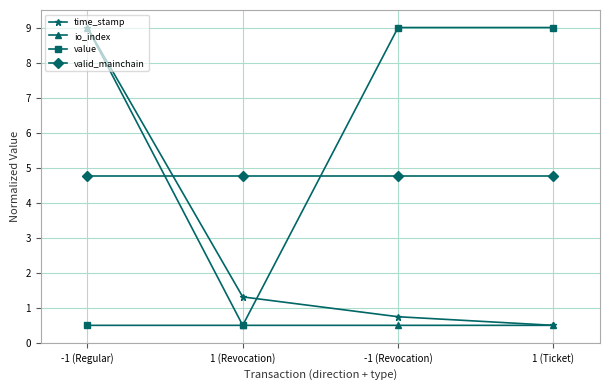

Which series changed the most between 1 (Revocation) and 1 (Ticket)?

value